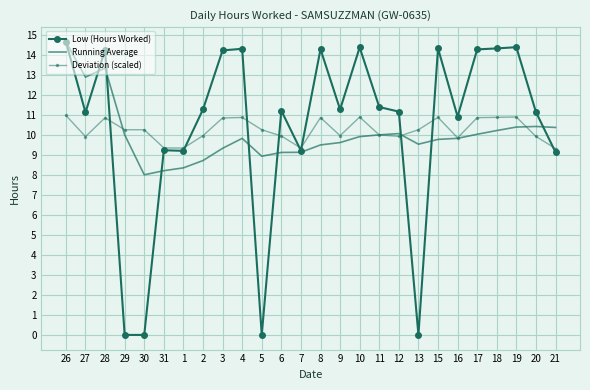

After their last crossing, which series has the higher values: Deviation (scaled) or Running Average?

Running Average